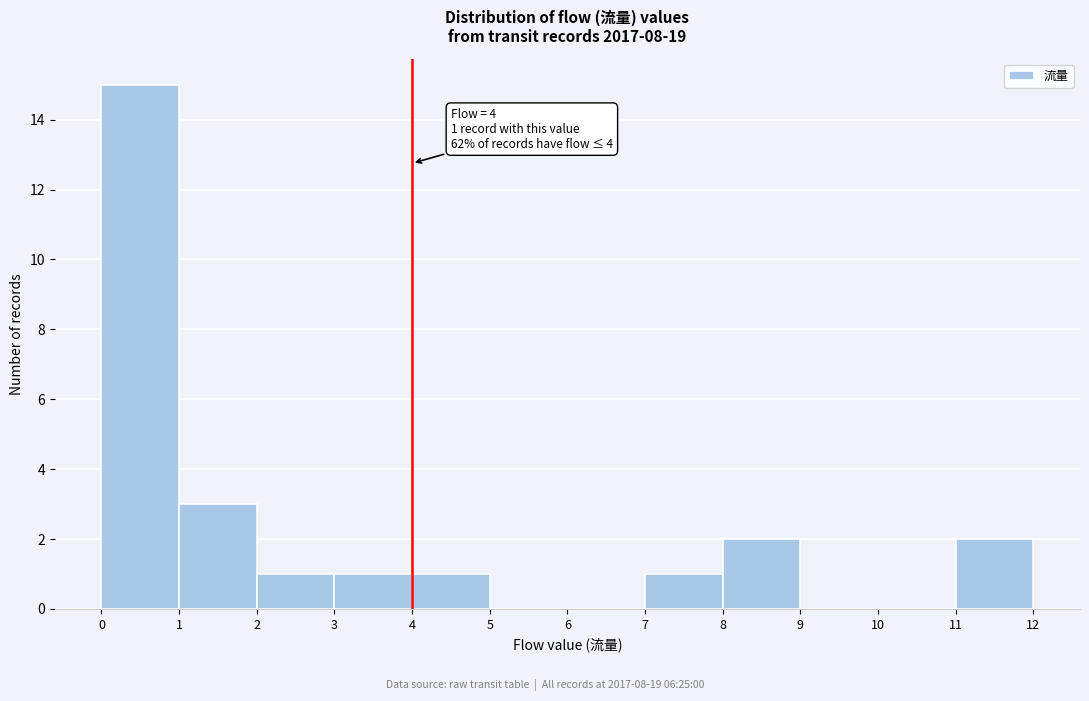

Over which range of the x-axis is the bar tallest?

0 to 1